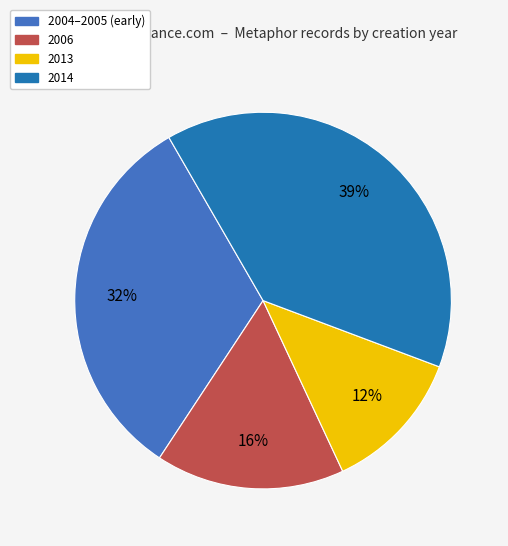

Is there any slice that represents more than half of the pie?

No